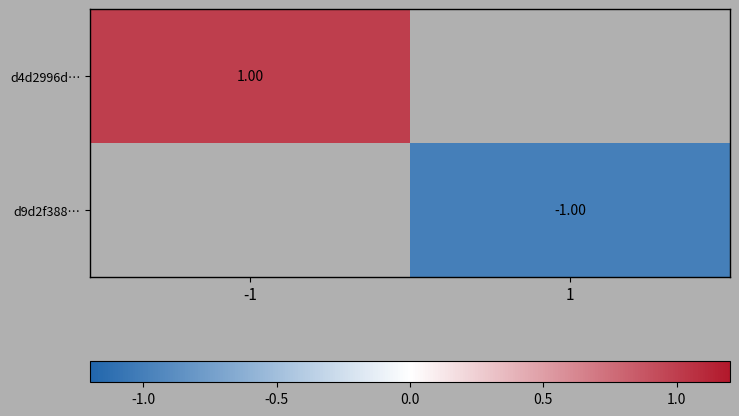

Is the value of d9d2f388… at 1 greater than the value of d4d2996d… at -1?

No